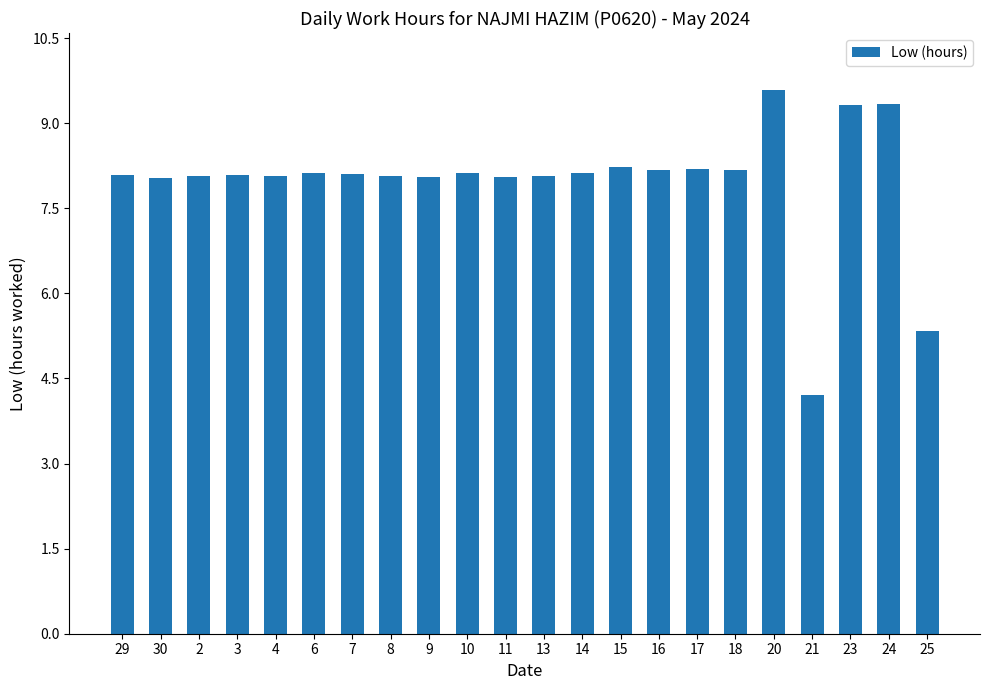

The chart shows a value of 4.7 at 17. True or false?

False